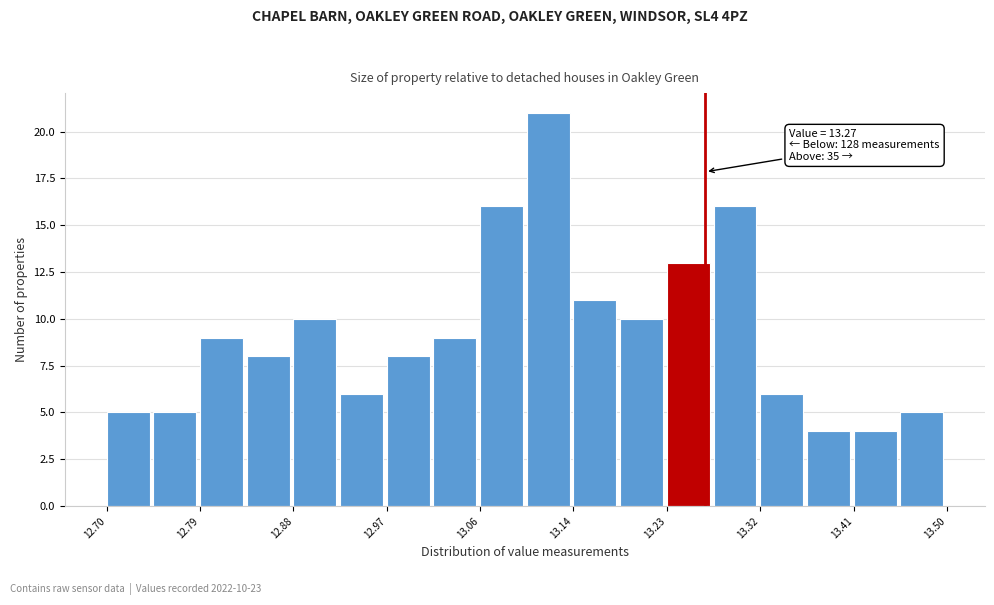

Which range on the x-axis has the tallest bar?

13.10 to 13.14